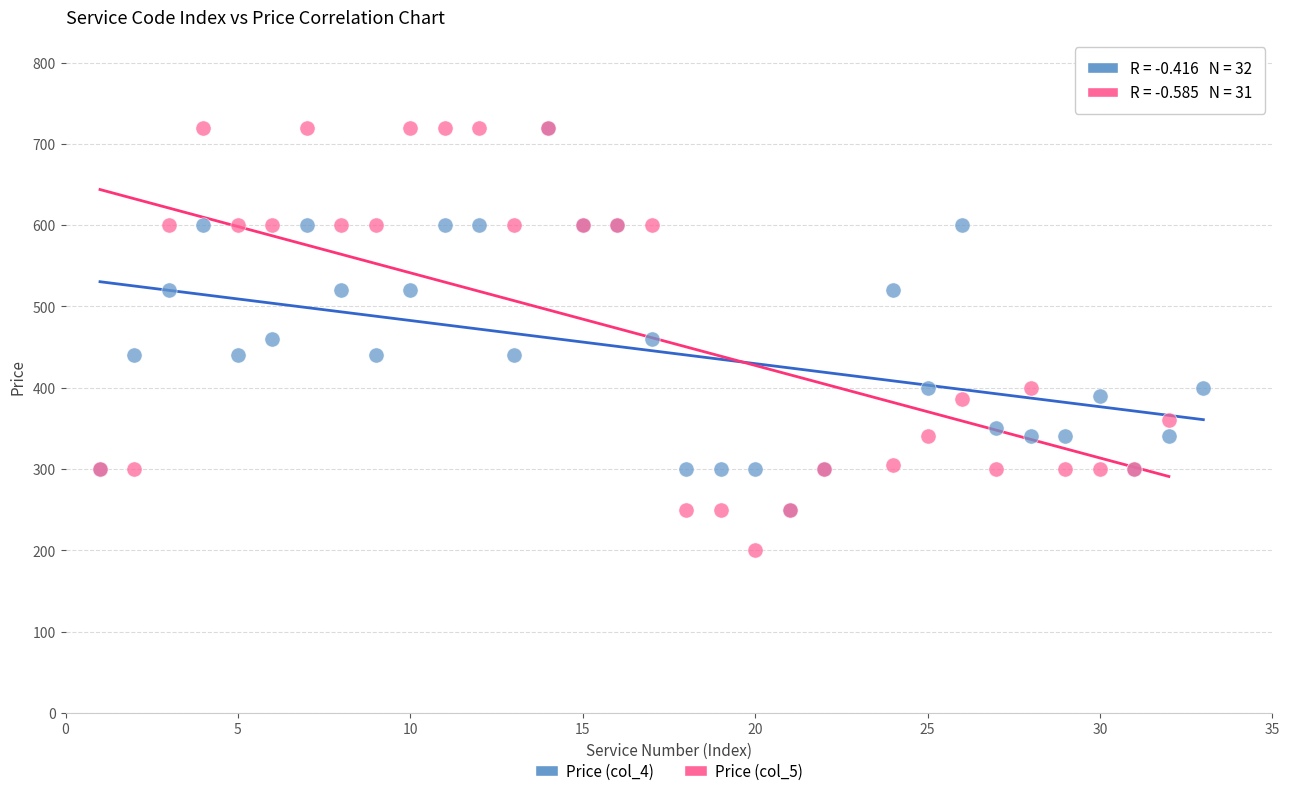

Which series has the largest Y range (max minus min)?

Price (col_5)